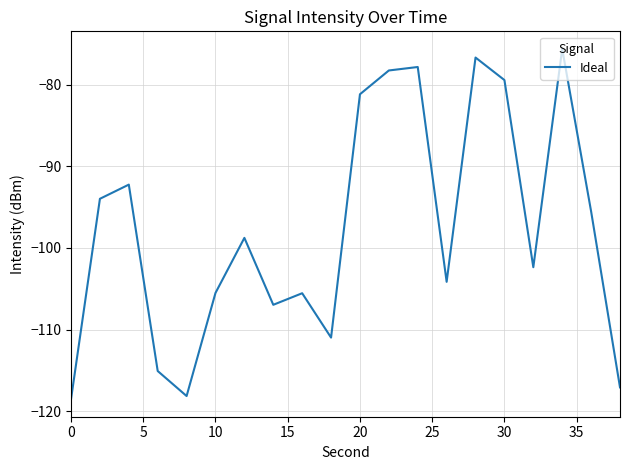

What is the difference between the maximum and minimum values?

42.9